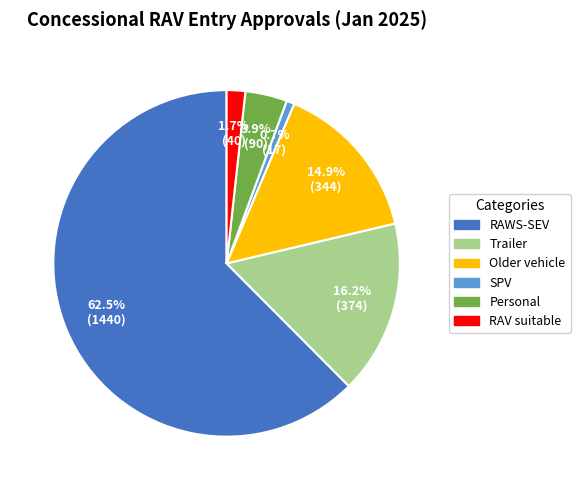

Is there a majority slice in this chart?

Yes